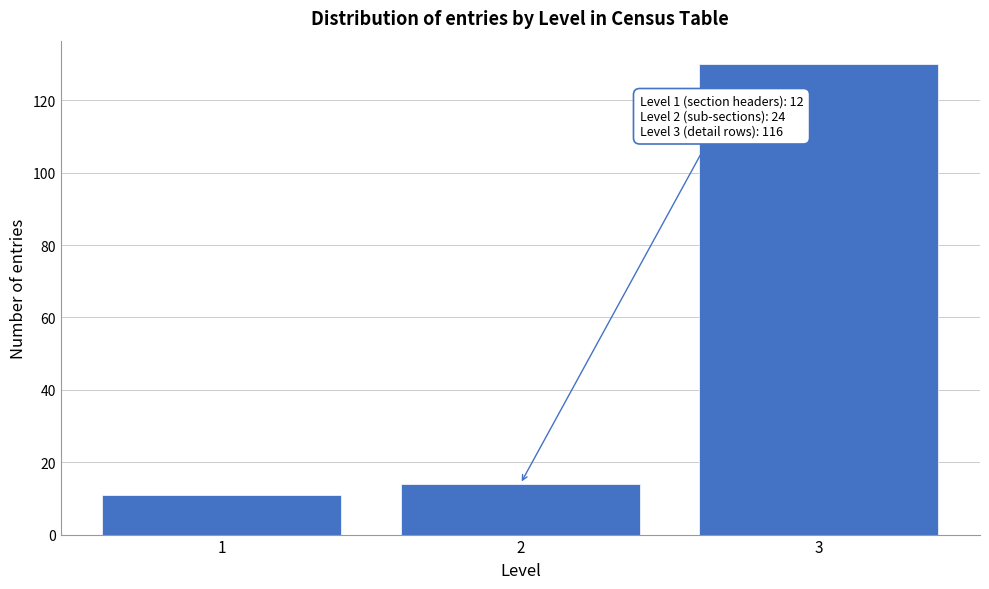

Reading left to right, what are all the values shown in this chart?

1=11	2=14	3=130